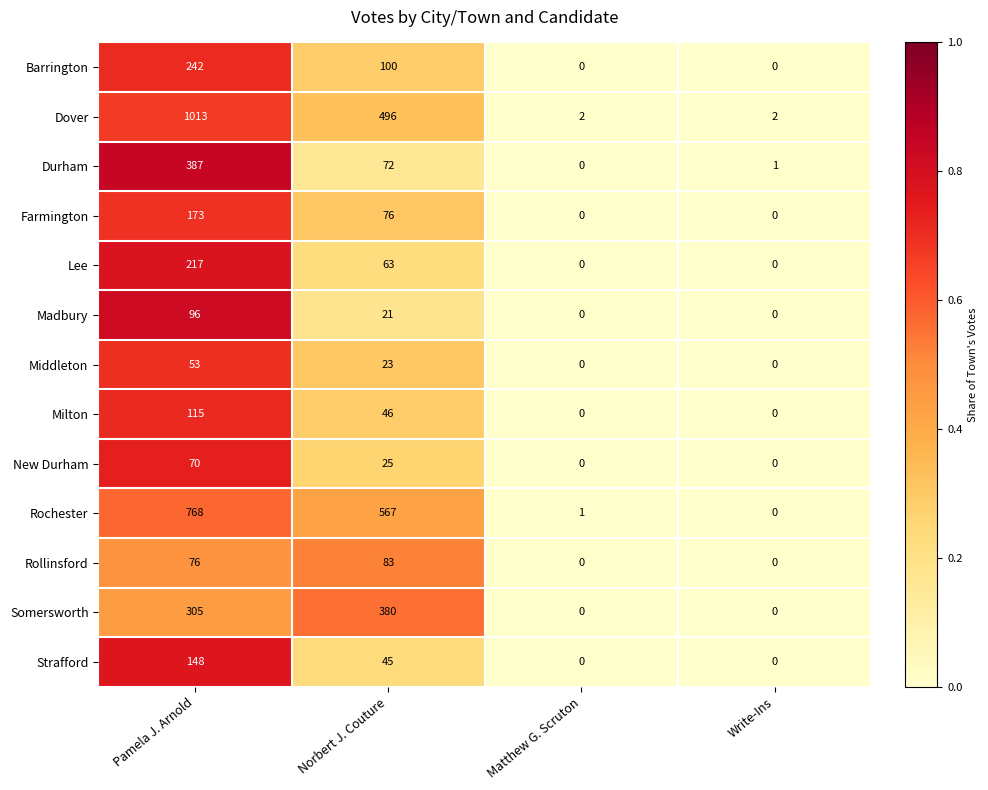

What is the sum of all Middleton values?

76